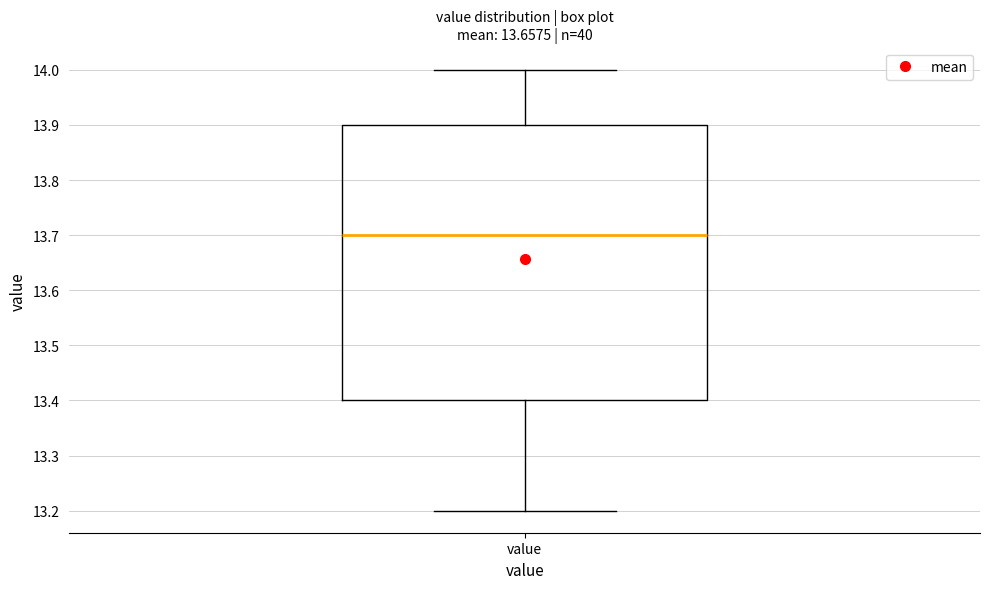

Read this box plot against the y-axis: the position of the median line, the range covered by the box, and the ends of both whiskers. The values are not printed on the chart, so give them approximately, as read against the axis.

median 13.7, box 13.4 to 13.9, whiskers 13.2 to 14.0